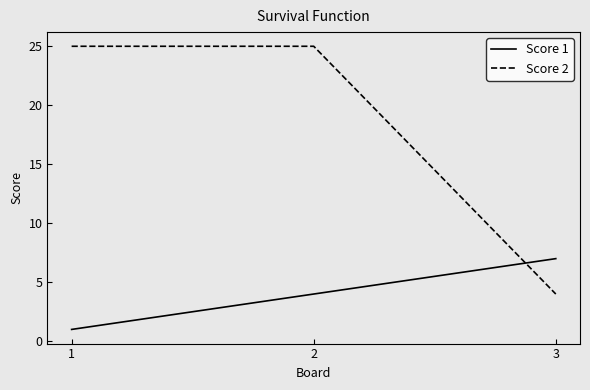

Between 1 and 3, which series saw the biggest shift?

Score 2